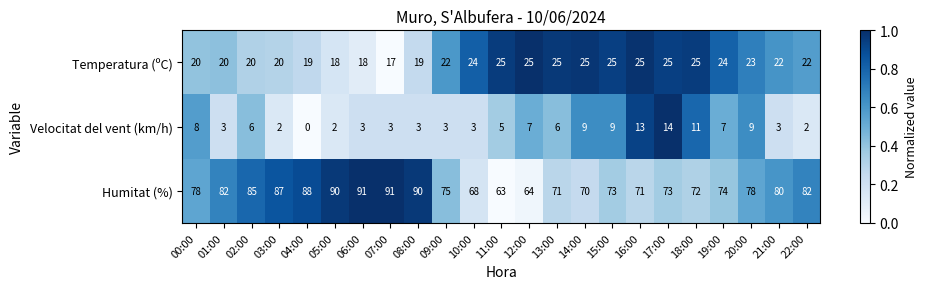

At which label does Velocitat del vent (km/h) reach its peak?

17:00